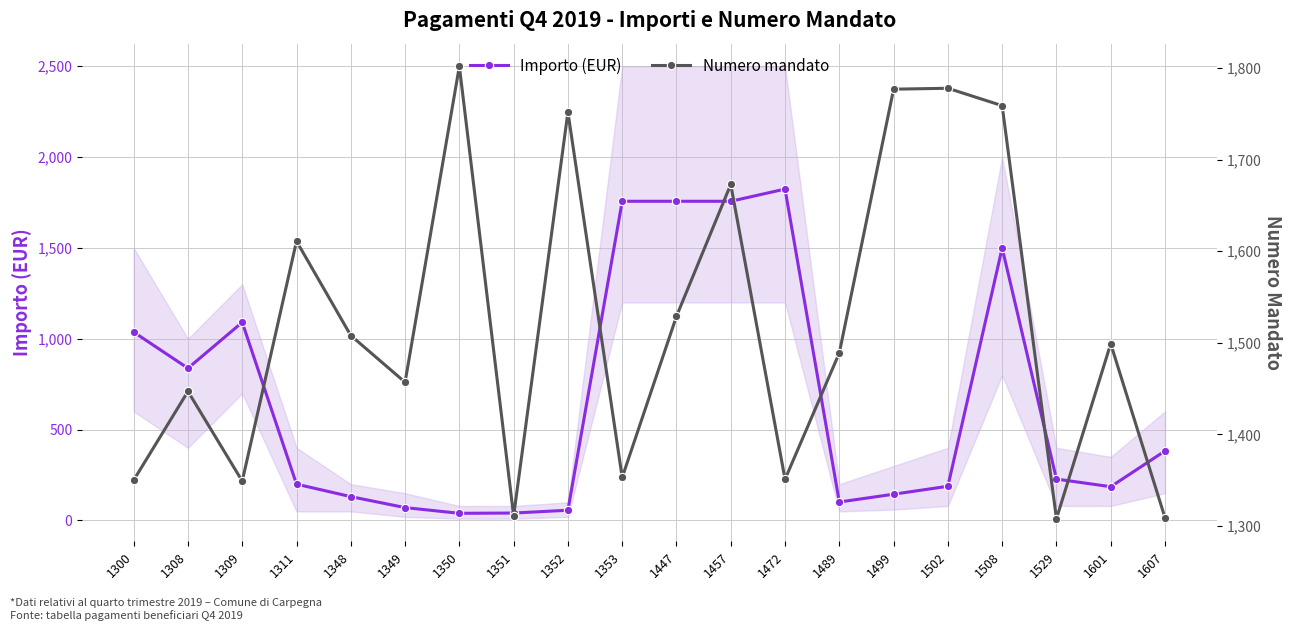

Which has a higher value, 1352 or 1353?

1353